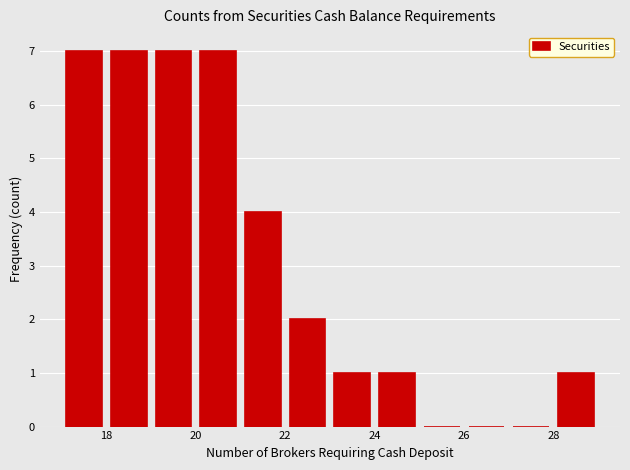

Reading left to right, transcribe this chart: for each bar, give the range it covers on the x-axis and its height. The values are not printed on the chart, so give them approximately, as read against the axis.

17 to 18: 7
18 to 19: 7
19 to 20: 7
20 to 21: 7
21 to 22: 4
22 to 23: 2
23 to 24: 1
24 to 25: 1
25 to 26: 0
26 to 27: 0
27 to 28: 0
28 to 29: 1